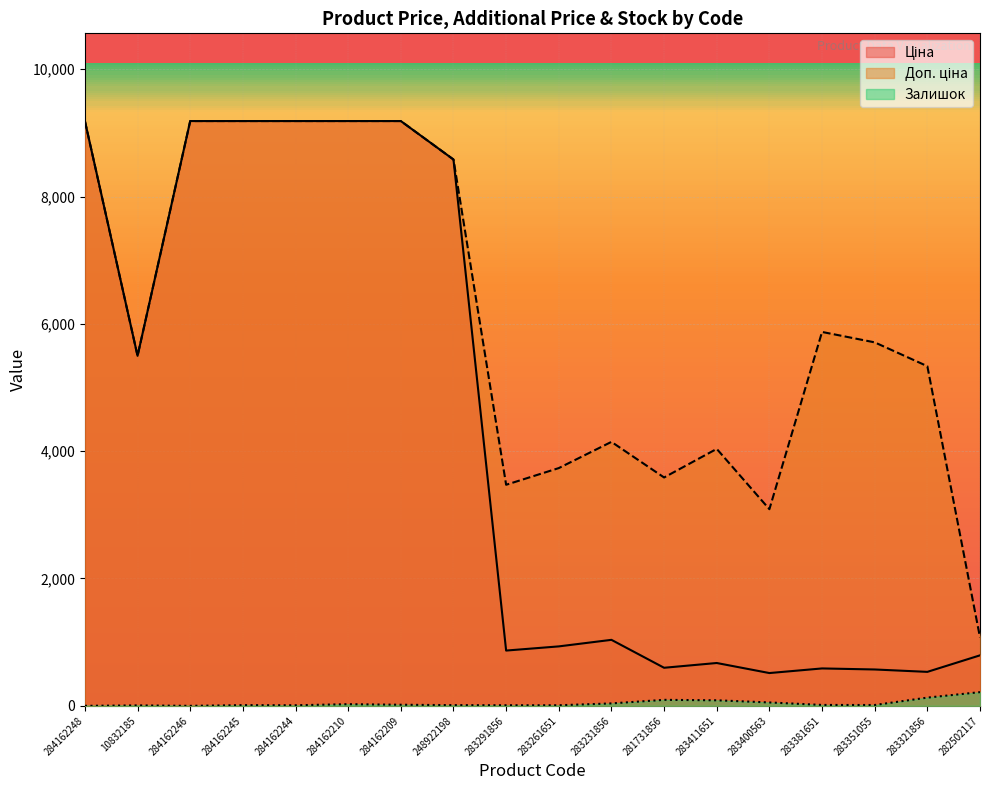

What is the sum of the Ціна values at 248922198 and 283321856?

9114.6